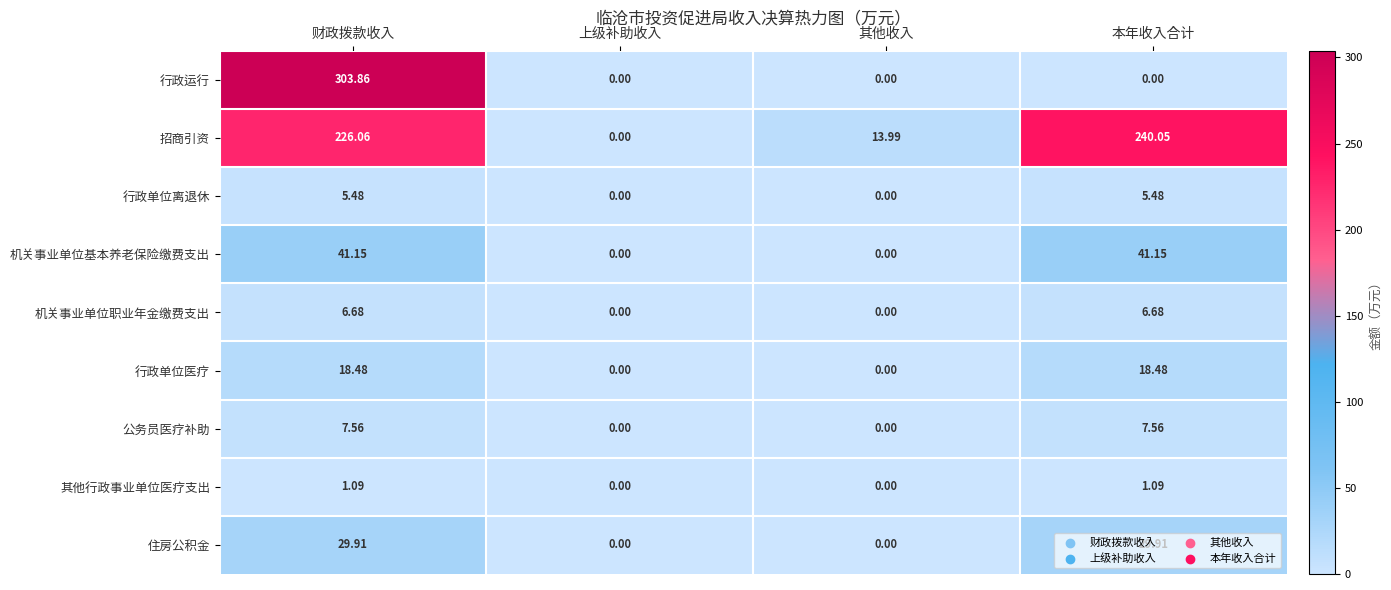

Which series changed the most between 财政拨款收入 and 本年收入合计?

行政运行